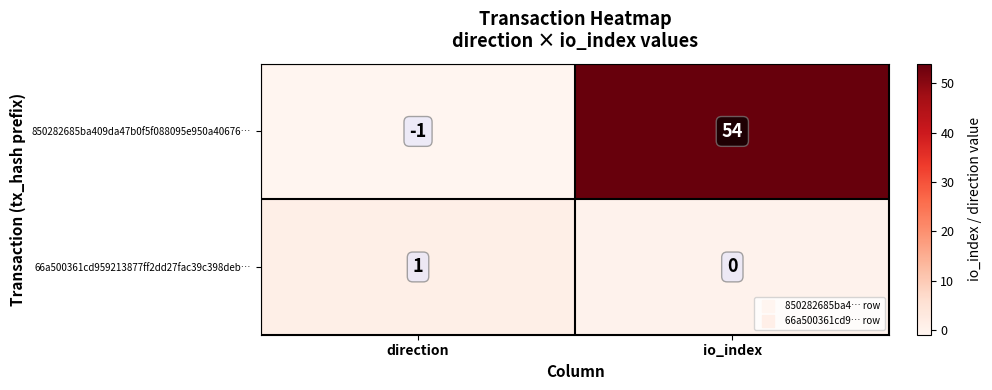

What is the sum of the 850282685ba409da47b0f5f088095e950a40676… values at io_index and direction?

53